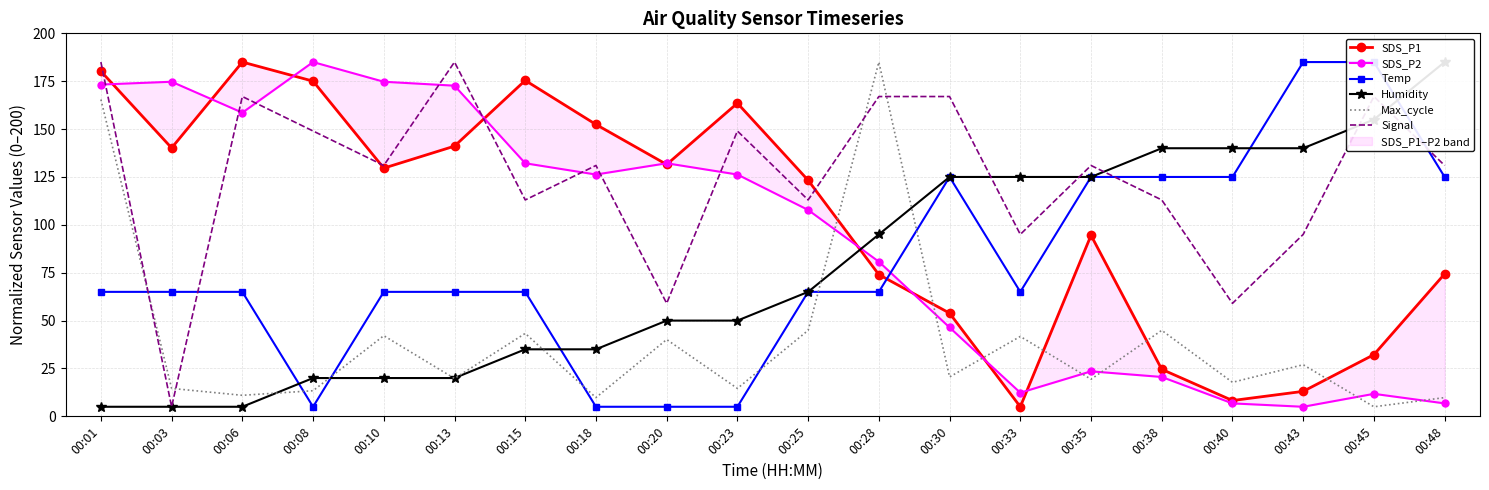

Between 00:10 and 00:35, which is larger?

00:10